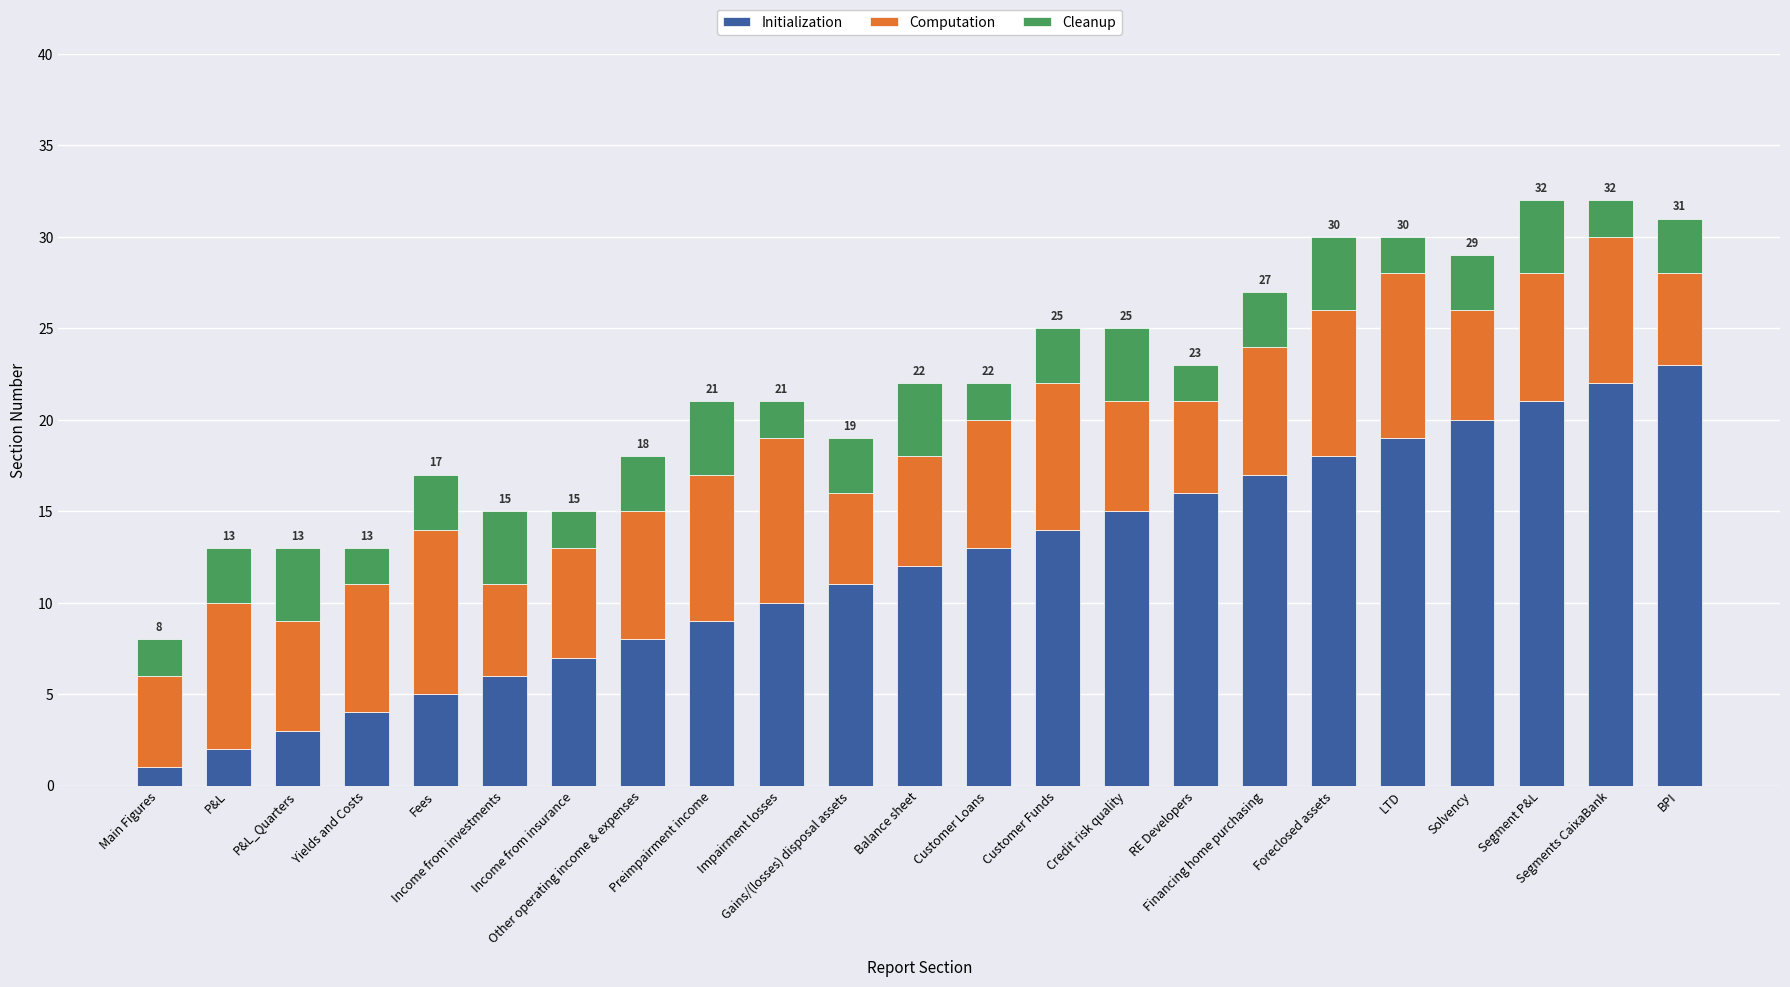

What value does the Initialization series have at Segments CaixaBank?

22